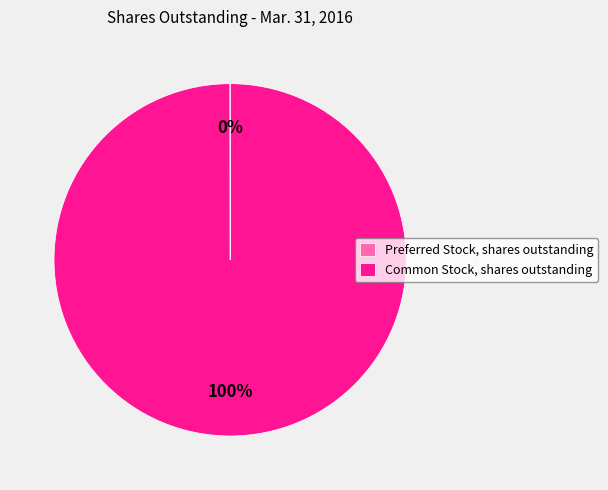

What percentage is the Common Stock, shares outstanding slice, to the nearest percent?

100%